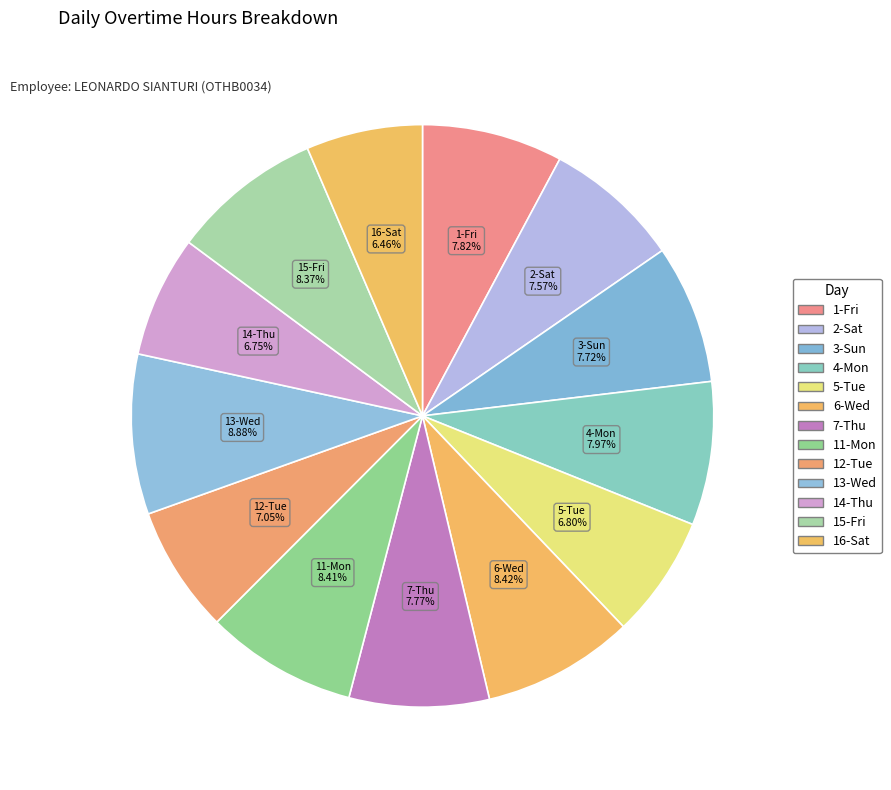

Combined, what portion of the pie is 14-Thu and 13-Wed?

15.6%